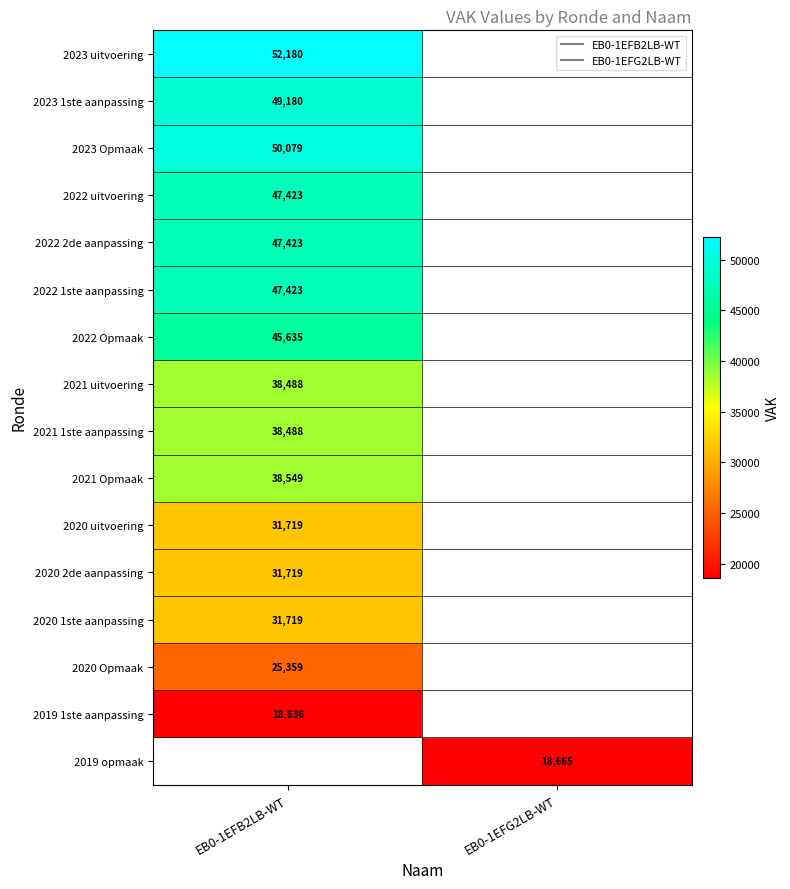

Which category has the lowest value in the 2019 1ste aanpassing series?

EB0-1EFB2LB-WT